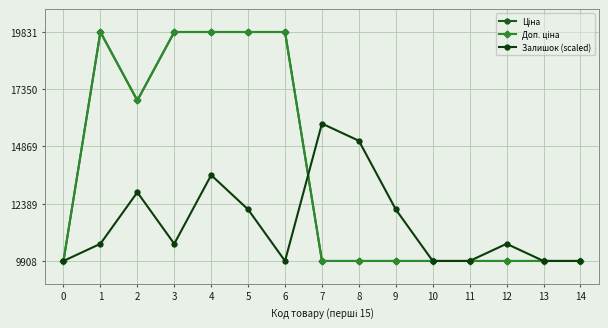

Does the chart have visible grid lines?

Yes